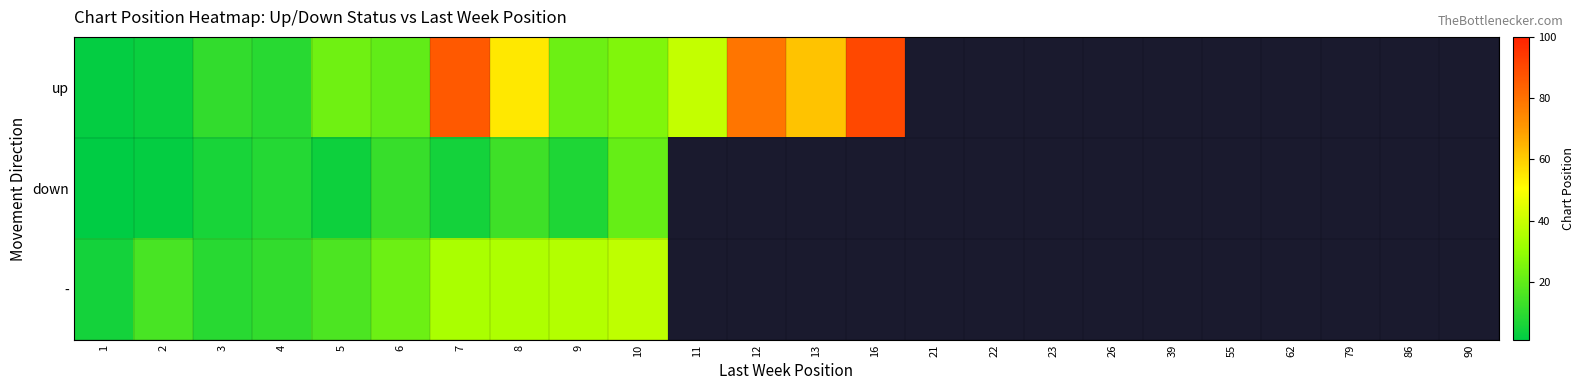

How many positive values does the down series have?

10